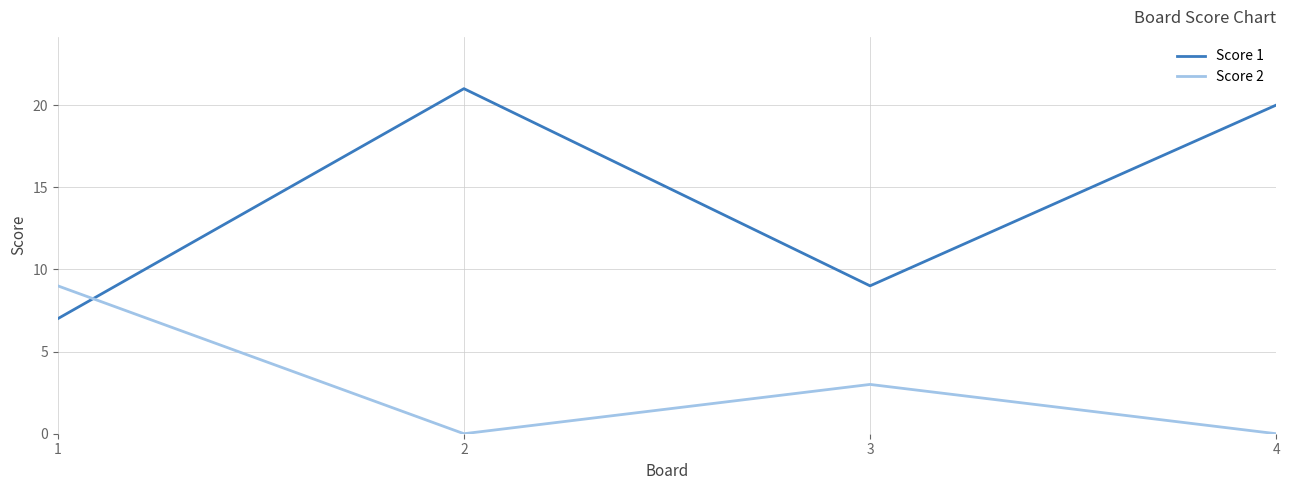

In Score 1, how many points are lower than both neighbors (excluding endpoints)?

1